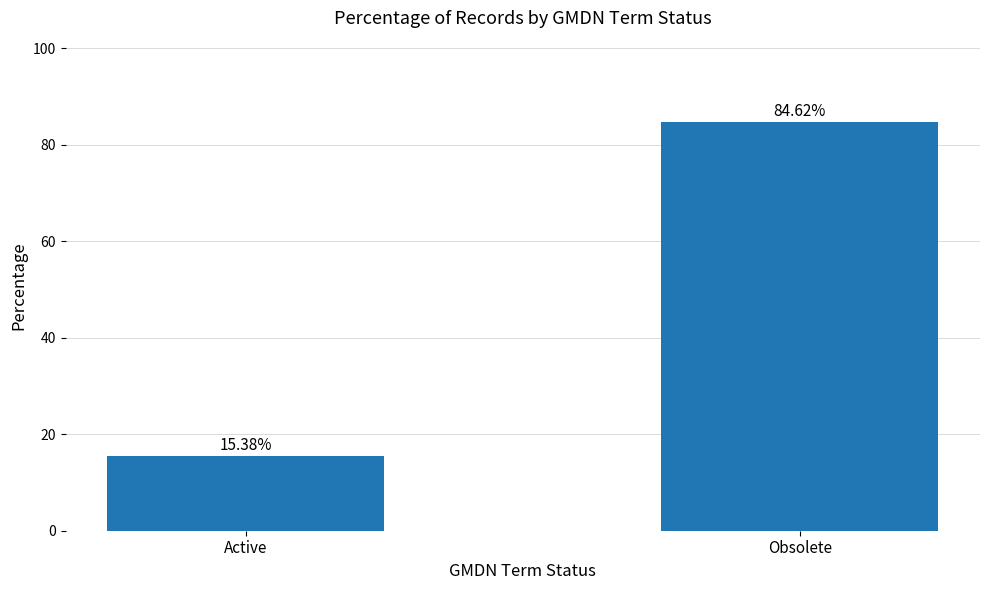

What is the sum of all values?

100.0